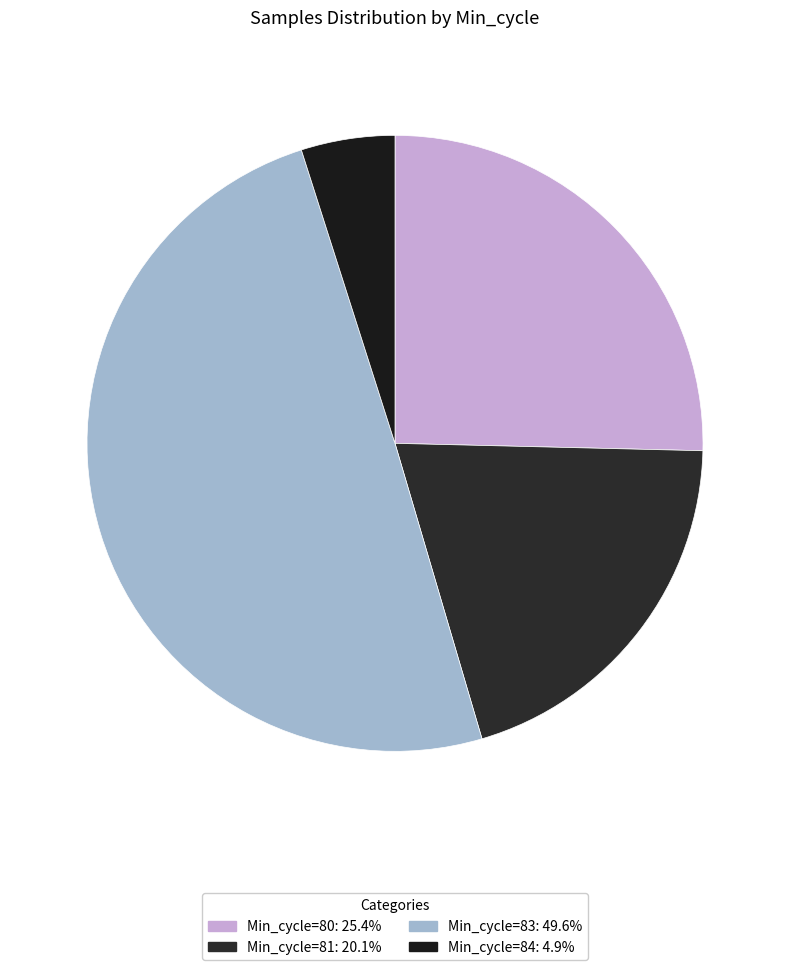

How many slices are in this pie chart?

4